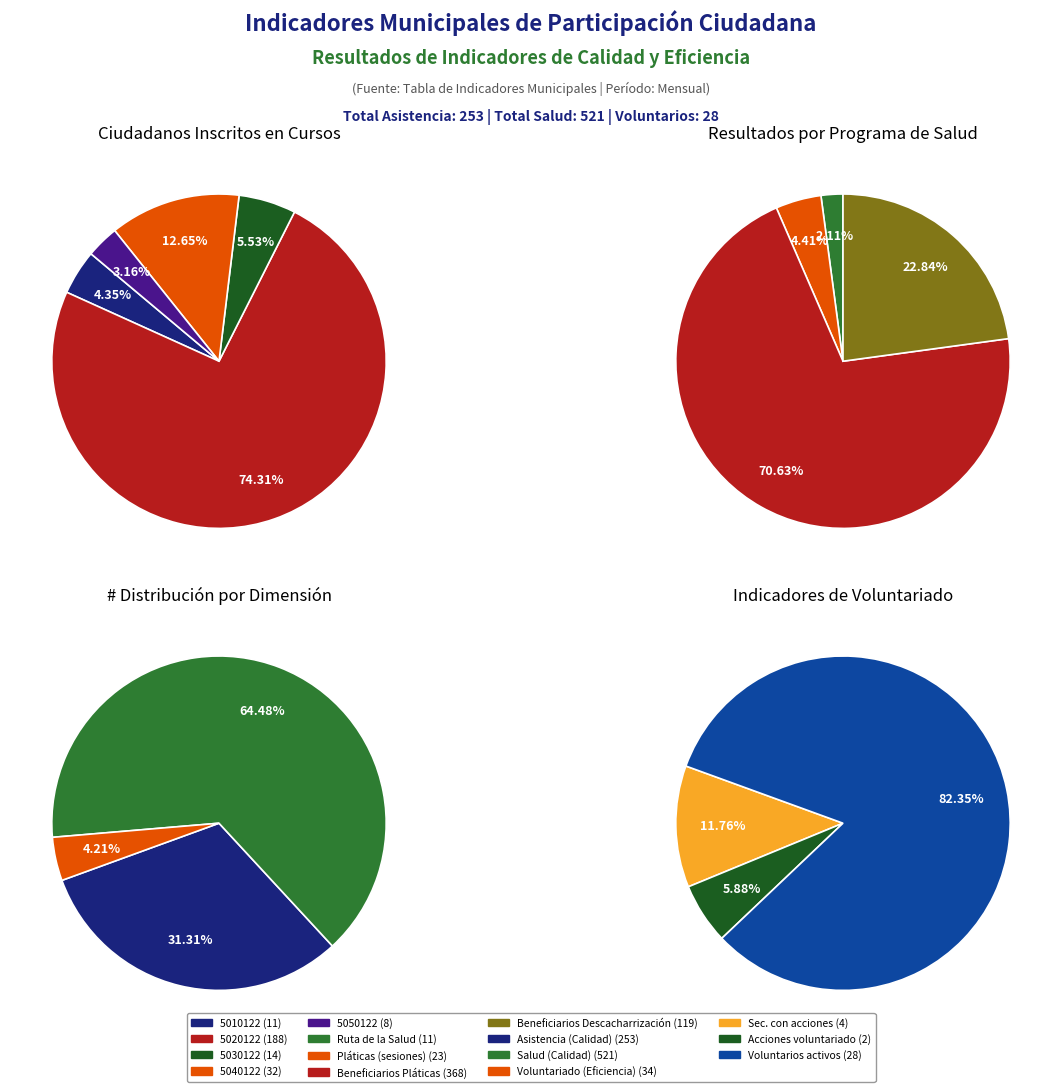

Do Salud Preventiva (Pláticas) and Número de ciudadanos inscritos (5010122) together represent more than half of the pie?

No